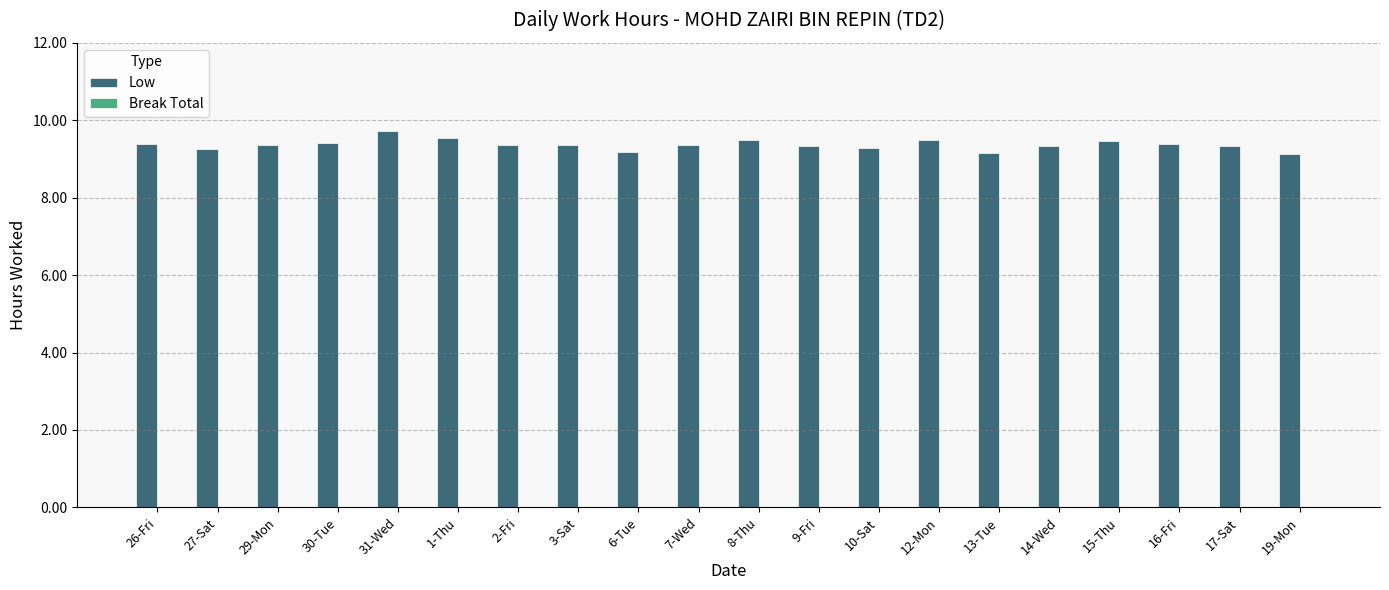

Are the bars horizontal?

No